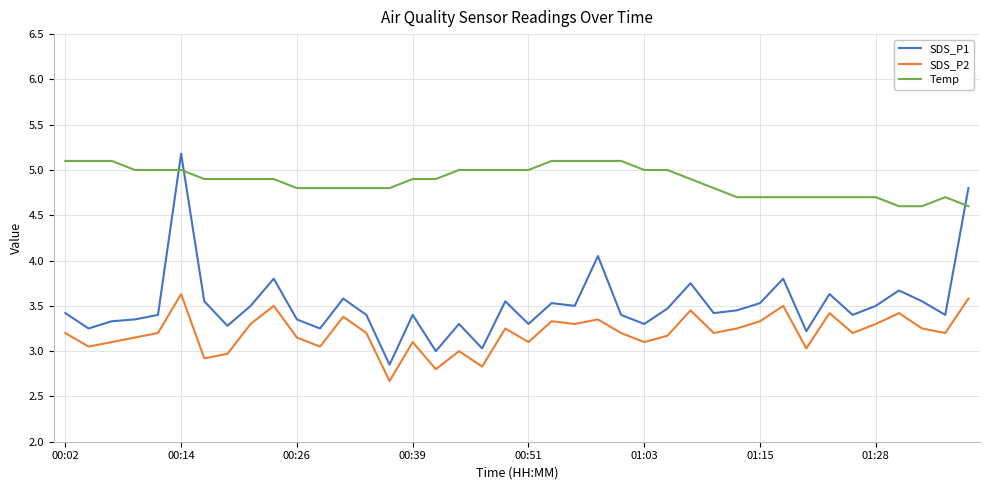

What are all the series names shown in the legend?

SDS_P1, SDS_P2, Temp